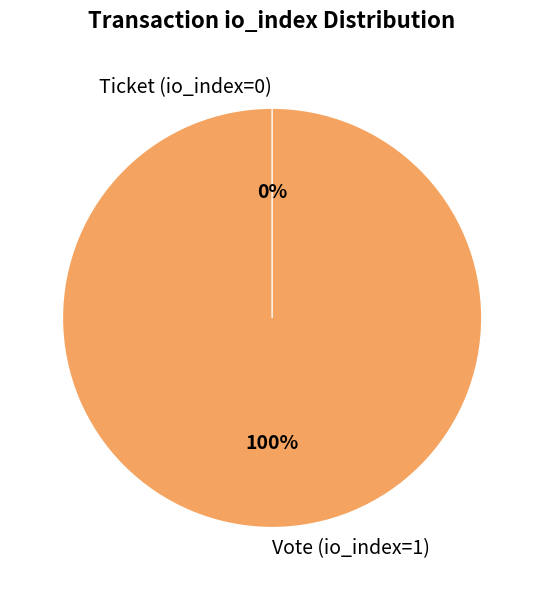

Count the number of slices in the pie.

2